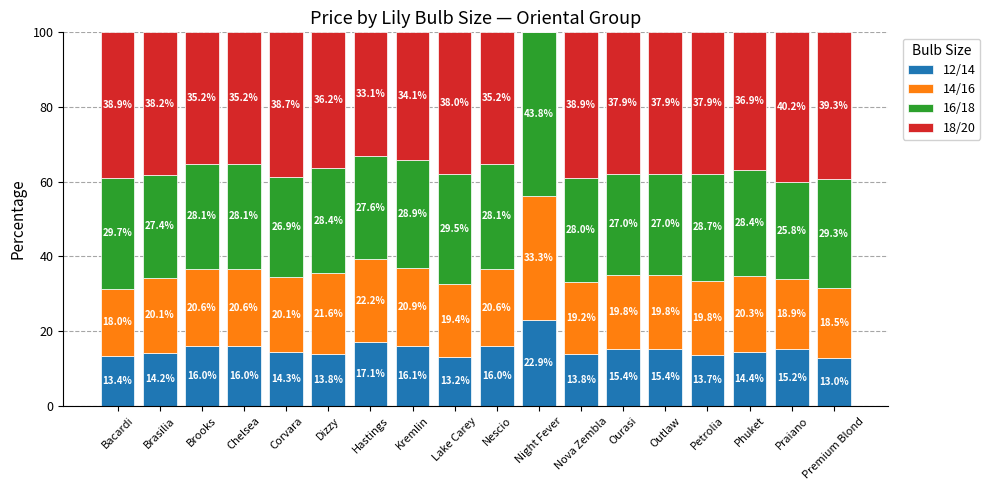

Where is 12/14 nearest to the value 17?

Hastings